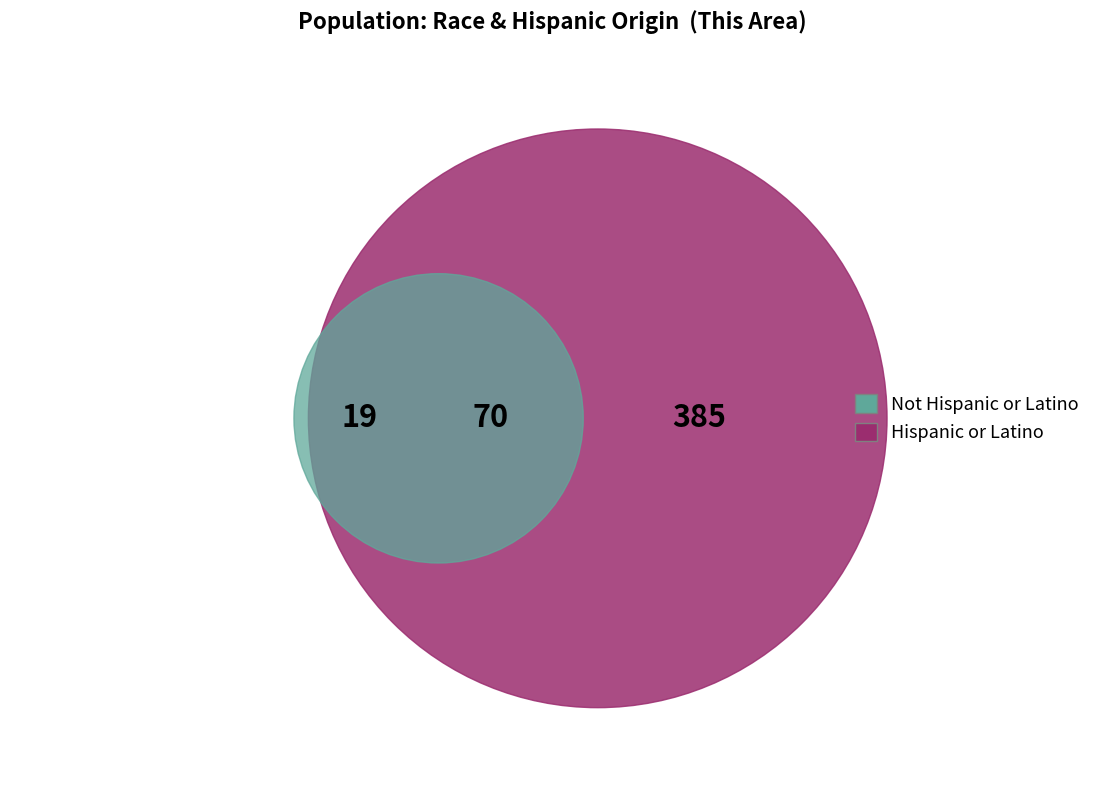

The Two or More Races slice represents 11% of the pie. True or false?

False